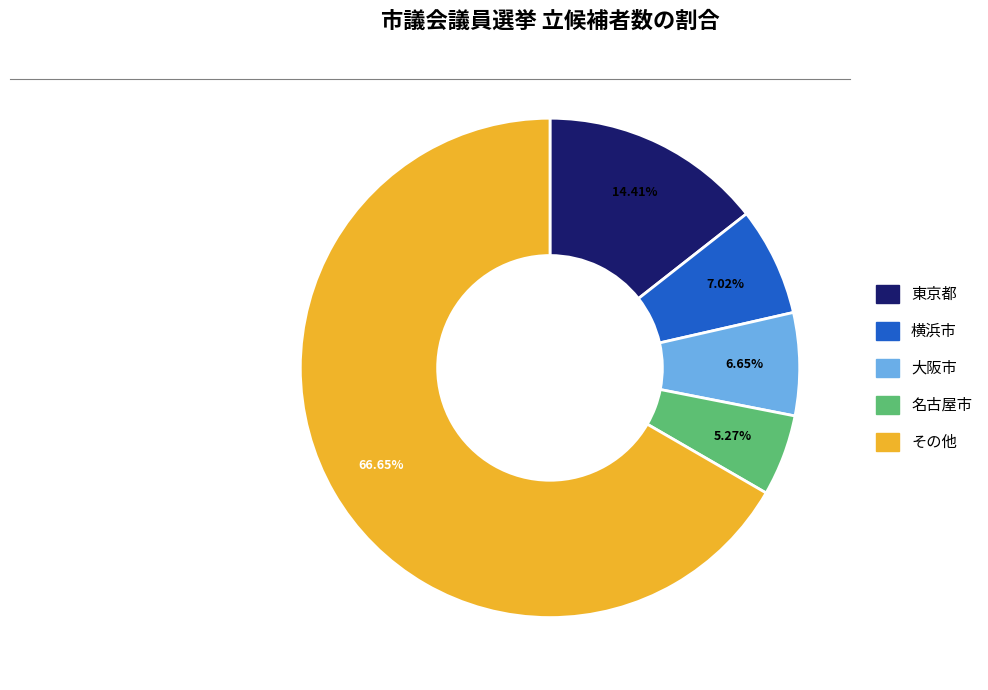

Count the number of slices in the pie.

5